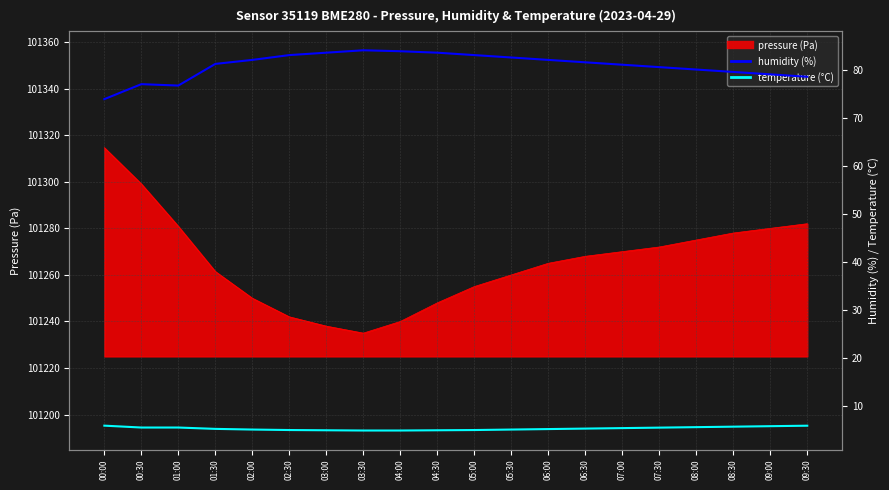

True or false: temperature and humidity intersect in this chart.

False